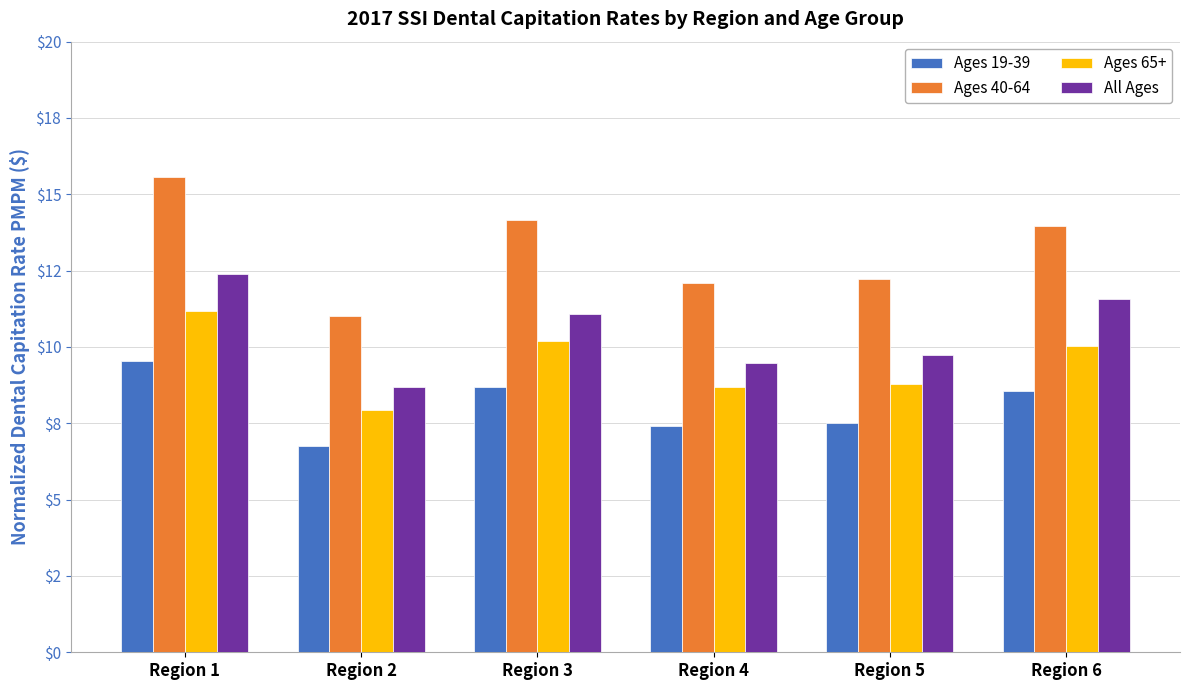

The value of Ages 40-64 at Region 2 is 4.4. True or false?

False